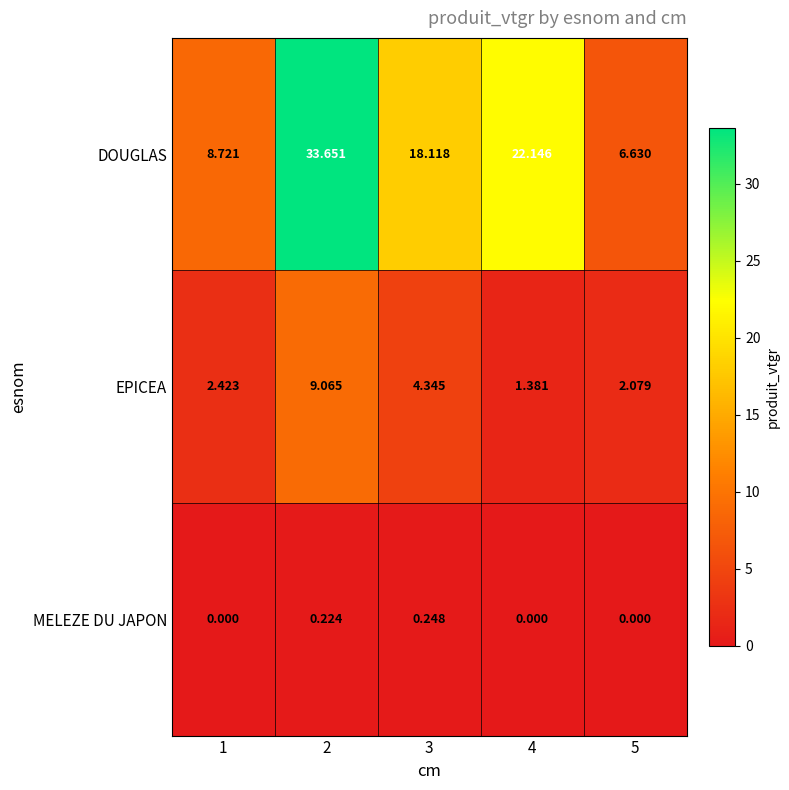

Which series has the largest range (max minus min)?

DOUGLAS